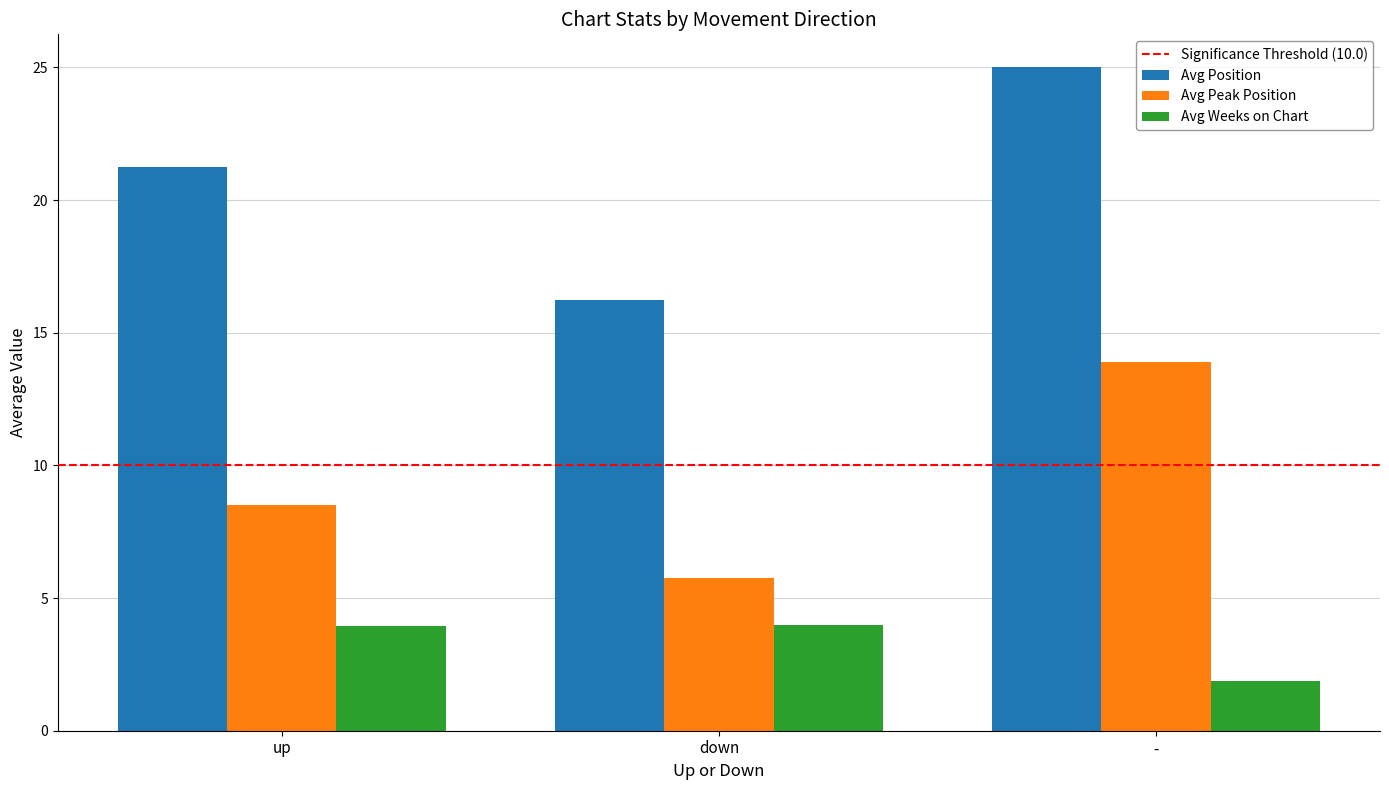

Which series changed the most between up and -?

Avg Peak Position